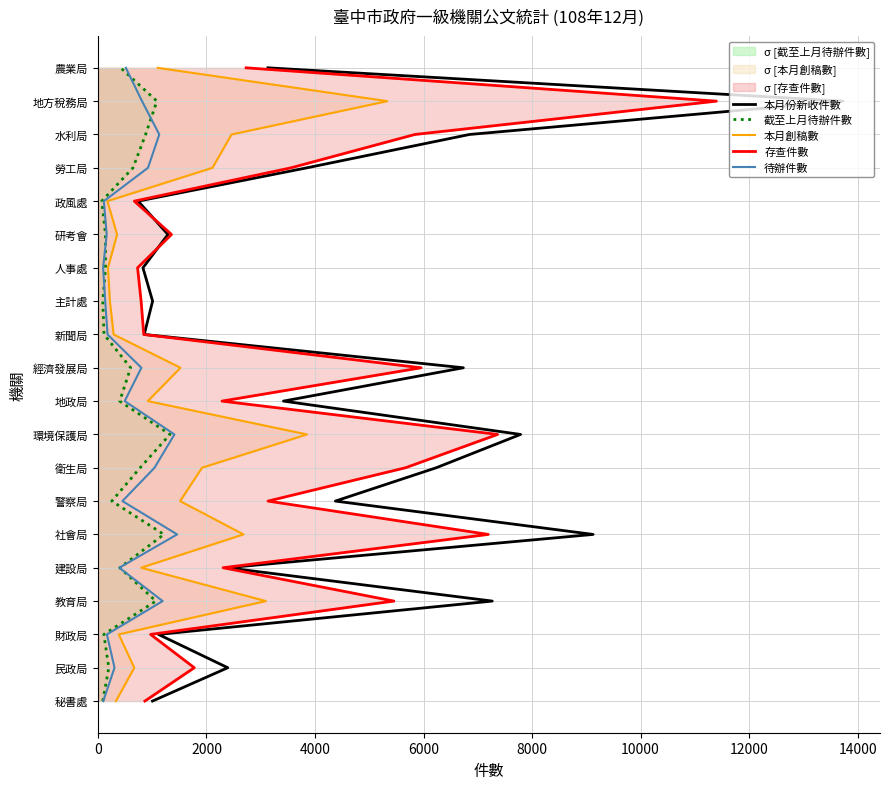

Count the number of data series in this chart.

5